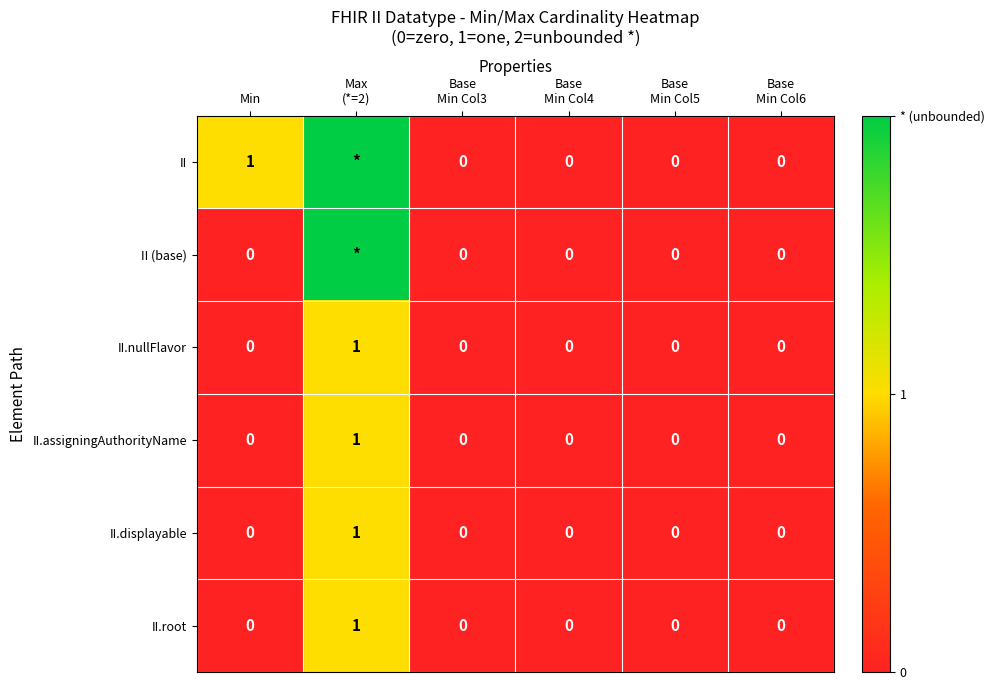

What is the difference between the II.root values at Max (*=2) and Min?

1